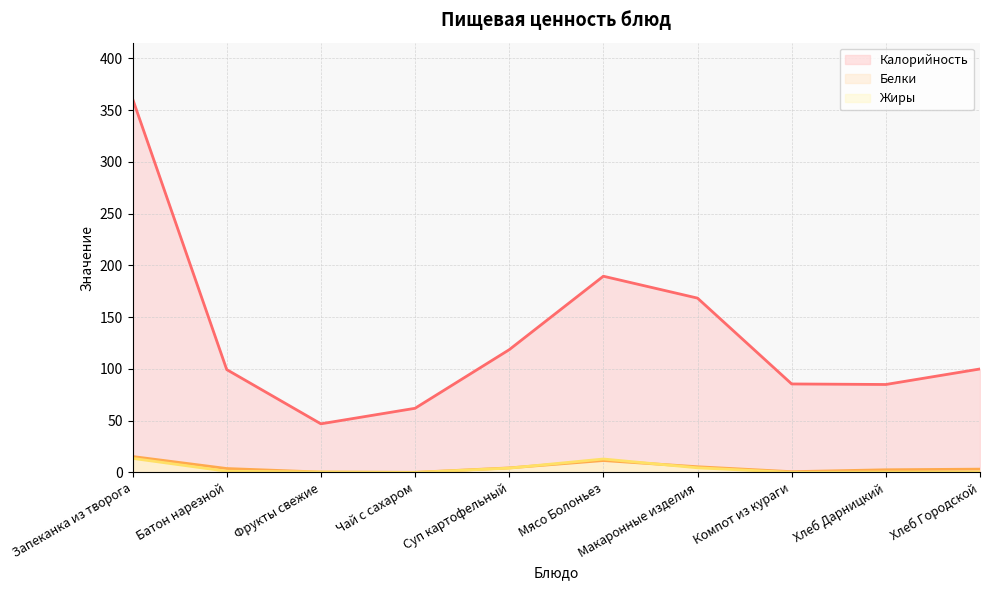

What are all the series names shown in the legend?

Калорийность, Белки, Жиры